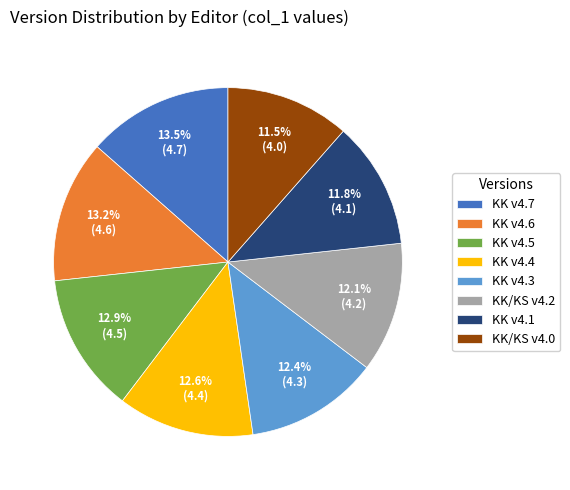

Does any single category account for the majority?

No